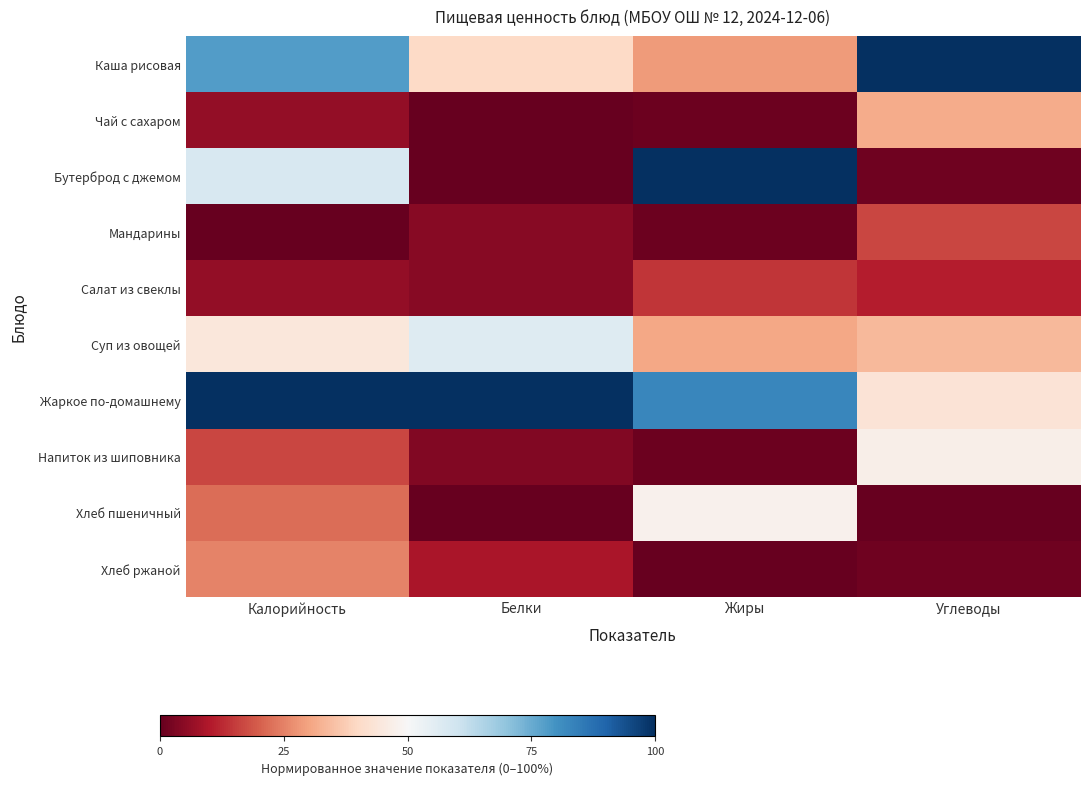

Between Белки and Жиры, which series saw the biggest shift?

Бутерброд с джемом